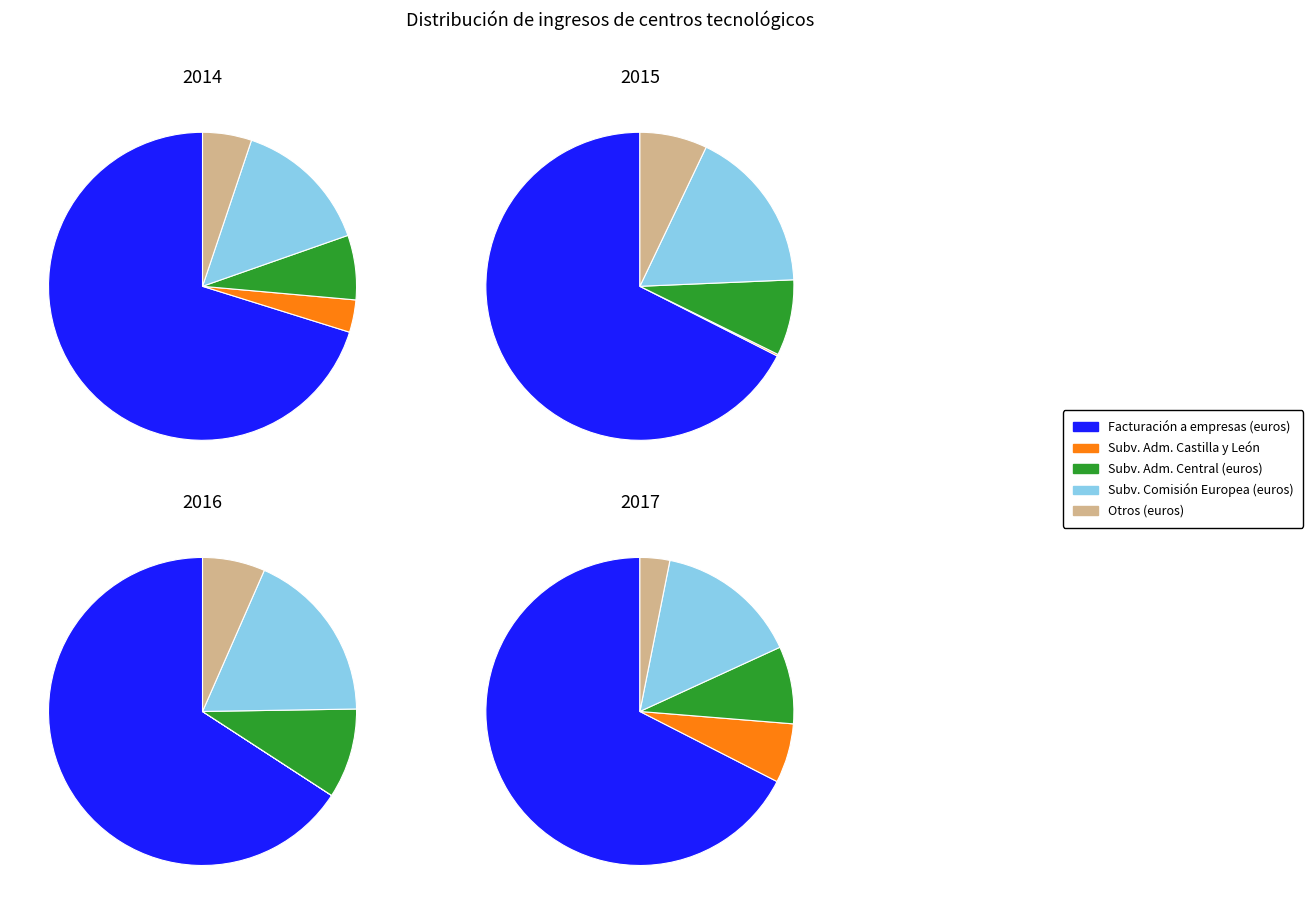

To the nearest percent, what is the difference between the largest and smallest slice percentages?

64%